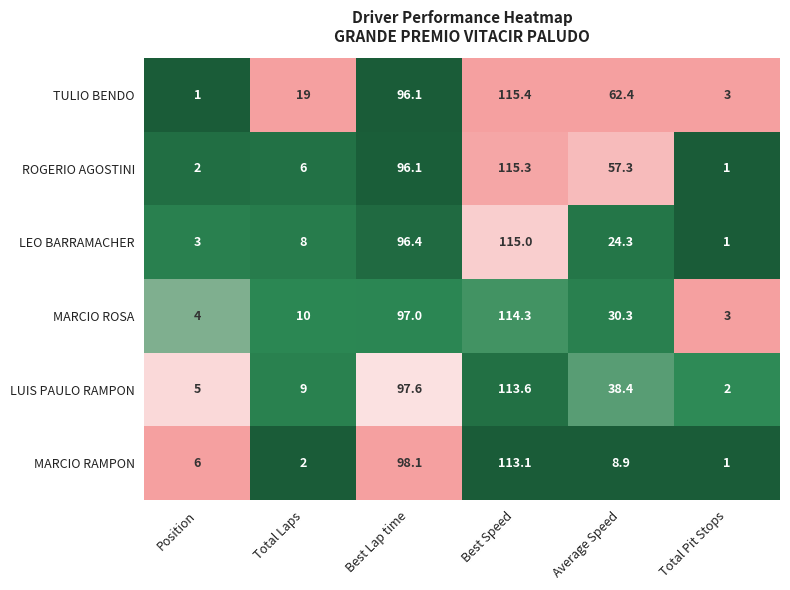

At which category is the sum across all series the highest?

Best Speed